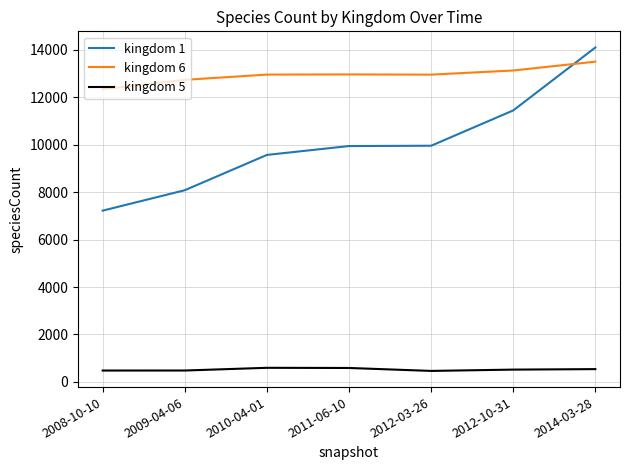

At which label does kingdom 5 first exceed 519?

2010-04-01